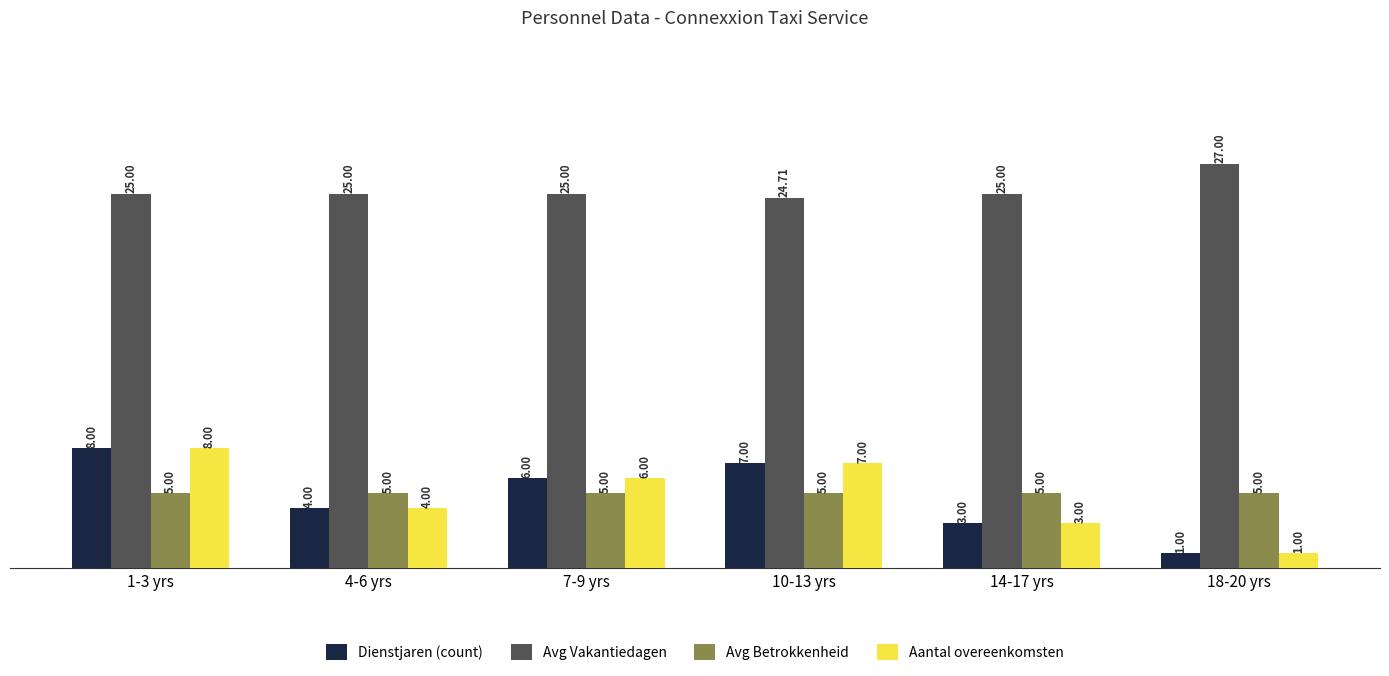

Which series has the largest total across all categories?

Avg Vakantiedagen